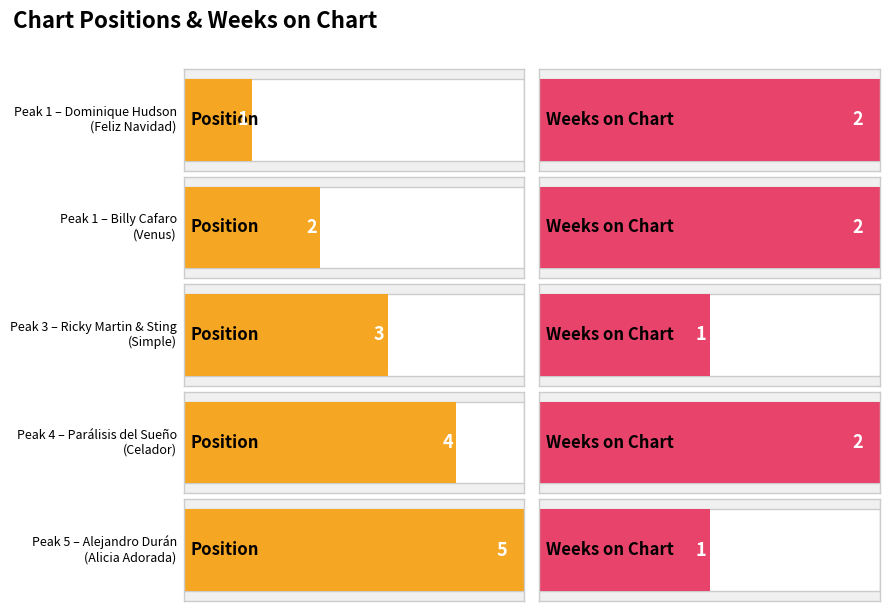

Which category has the lowest value in the Weeks on Chart series?

3